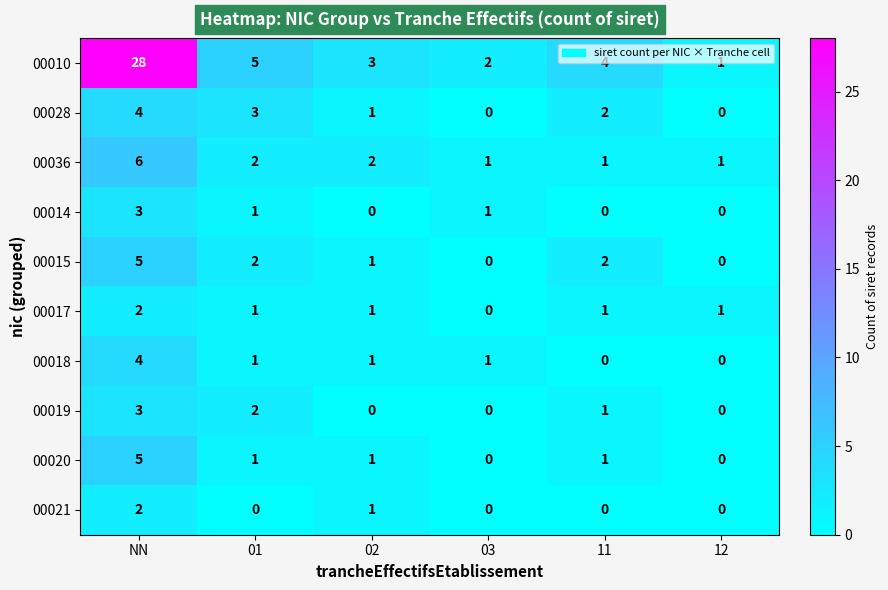

Count the number of categories in the chart.

6